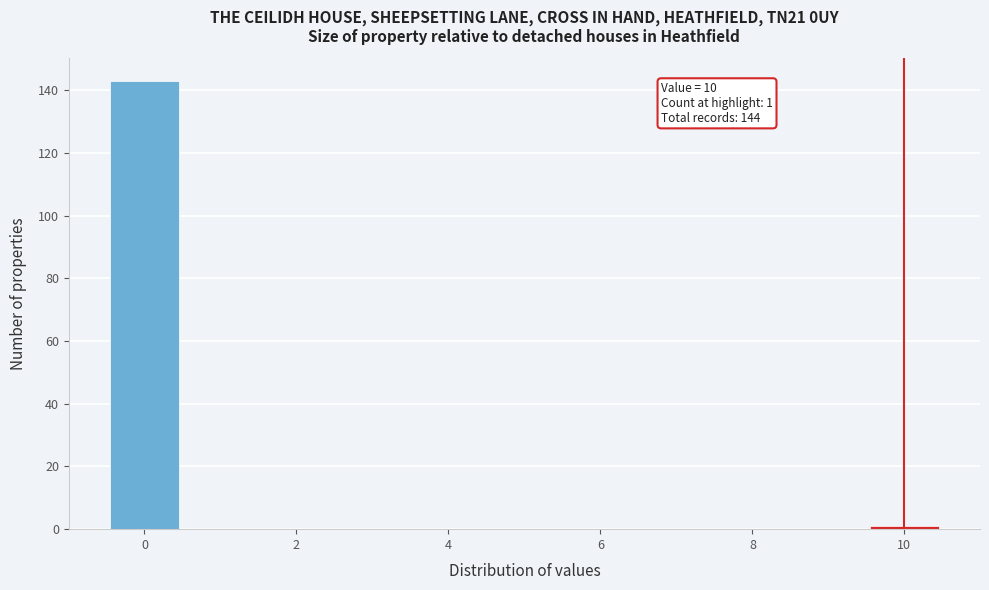

Which range on the x-axis has the tallest bar?

-0.5 to 0.5